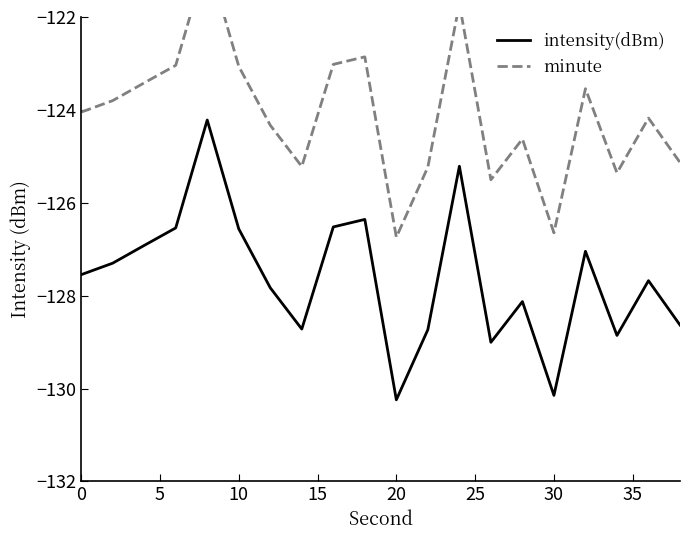

True or false: minute and intensity(dBm) cross at least once.

False